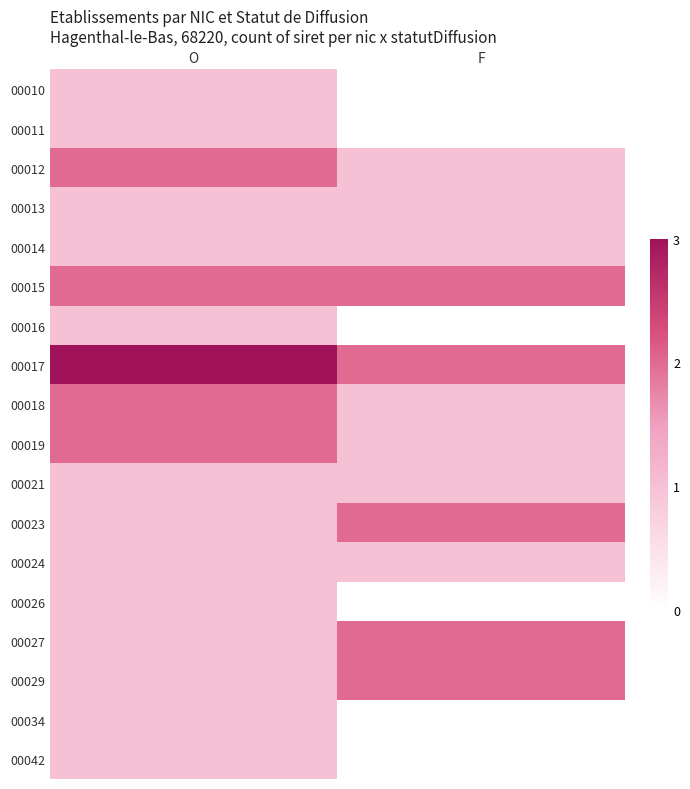

How many categories are shown in the chart?

2